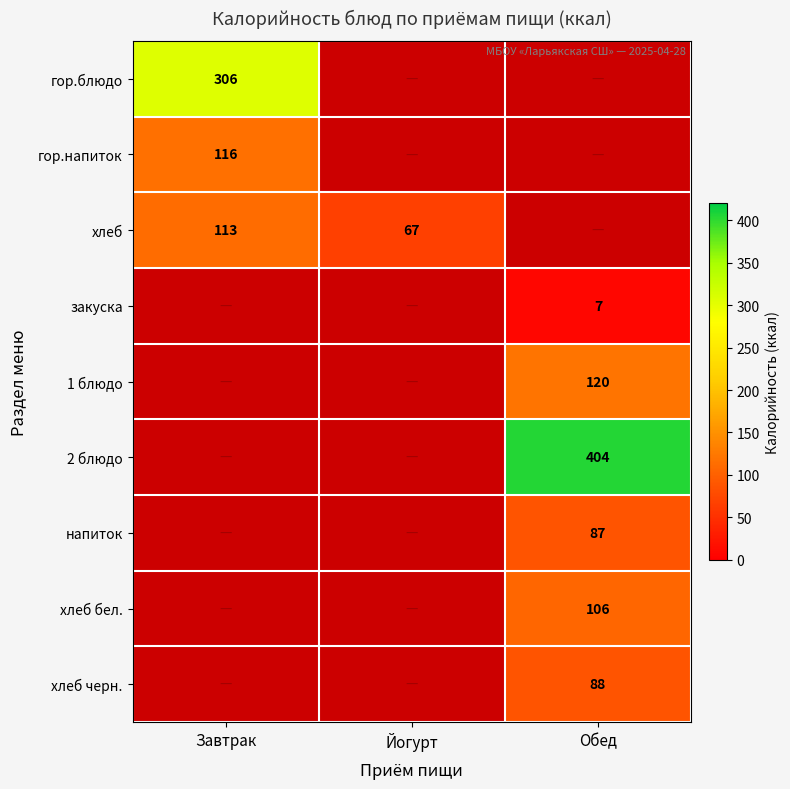

Is it true that хлеб equals 67 at Йогурт?

True